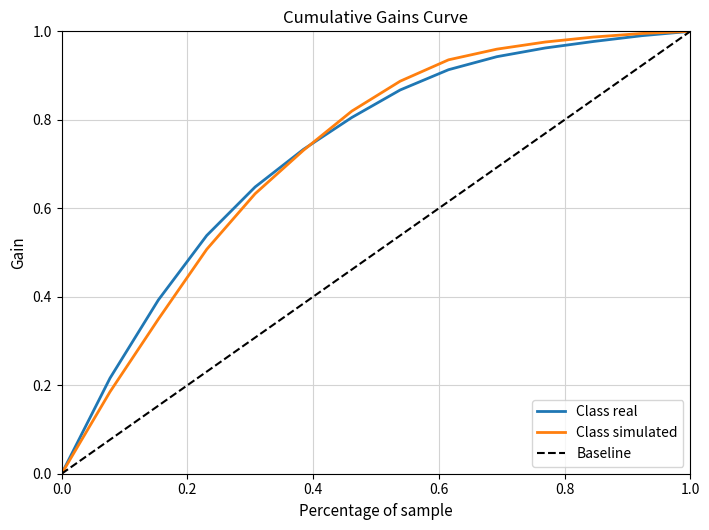

How many intersections are there between Class real and Baseline?

1